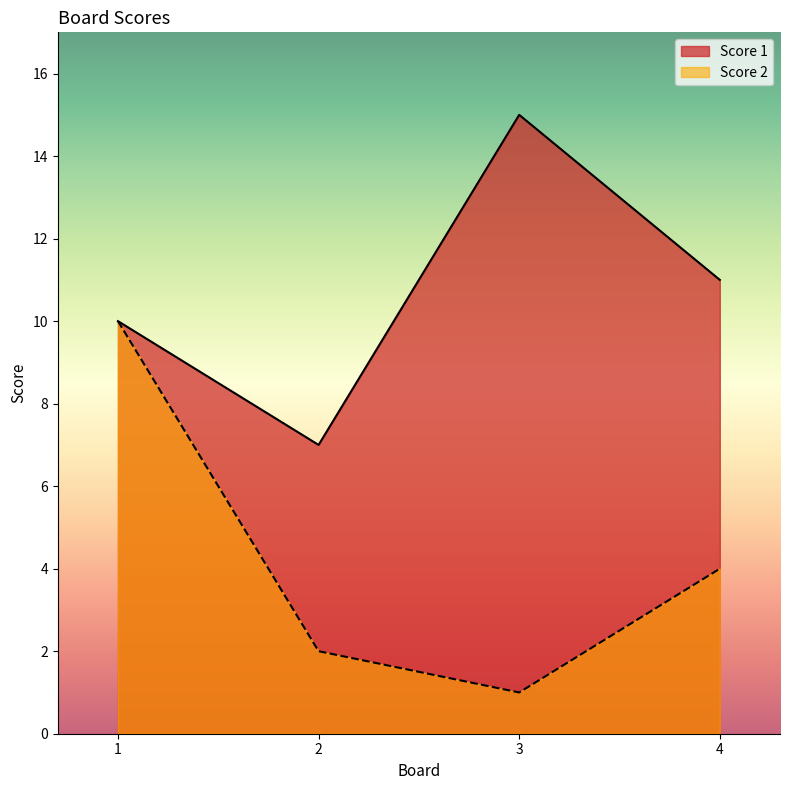

Which category has the highest value across all series?

3